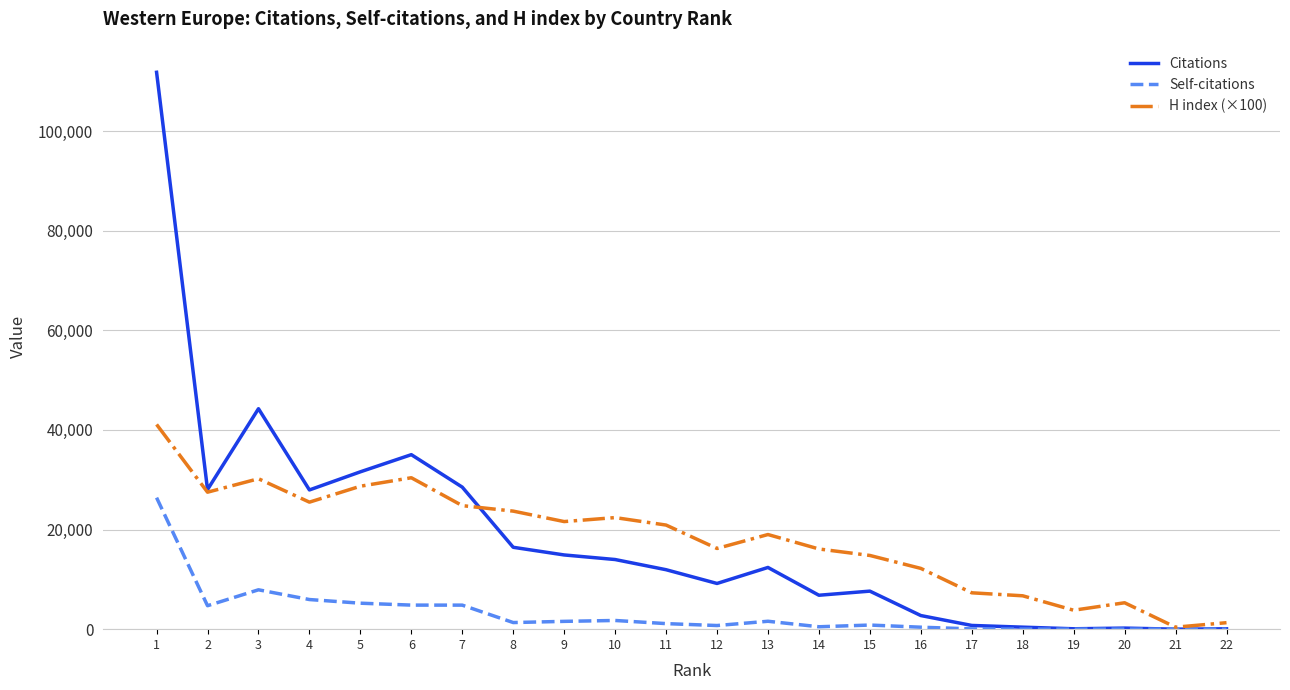

Between 8 and 10, which series saw the biggest shift?

Citations